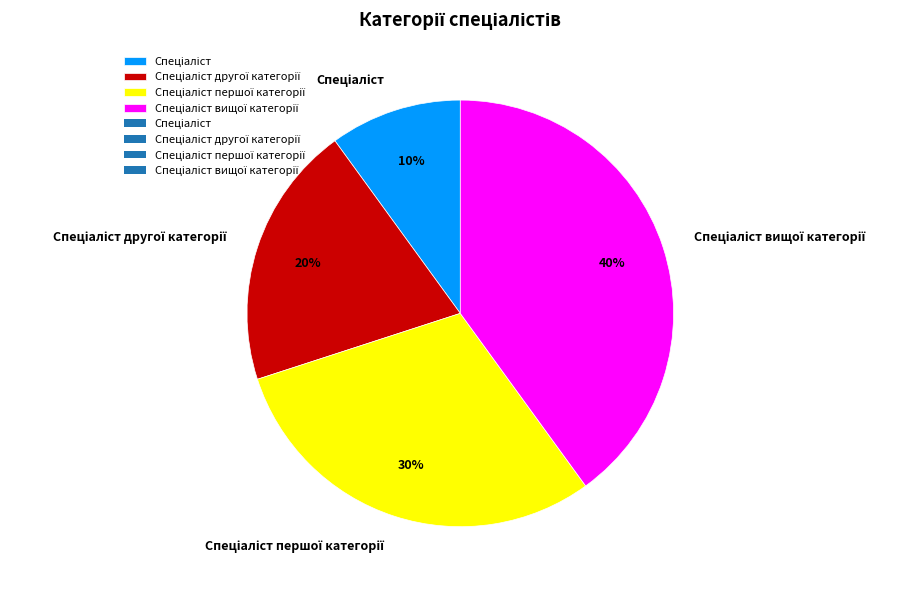

Is there a majority slice in this chart?

No